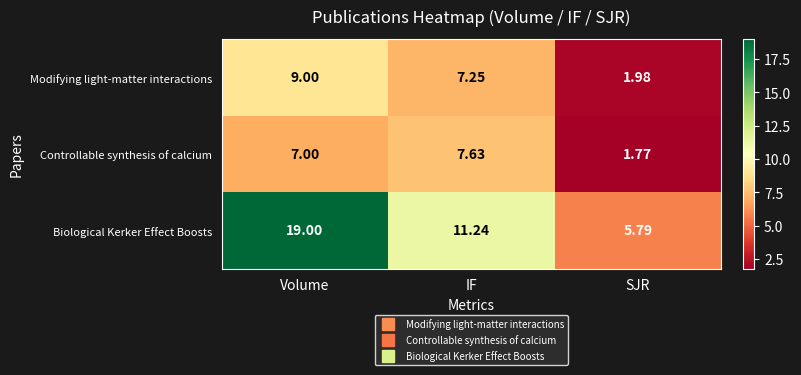

Rank the series at IF from highest to lowest value.

Biological Kerker Effect Boosts, Controllable synthesis of calcium, Modifying light-matter interactions